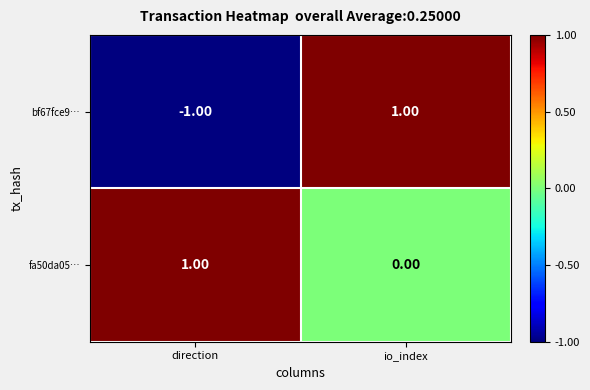

How many distinct data groups are displayed?

2